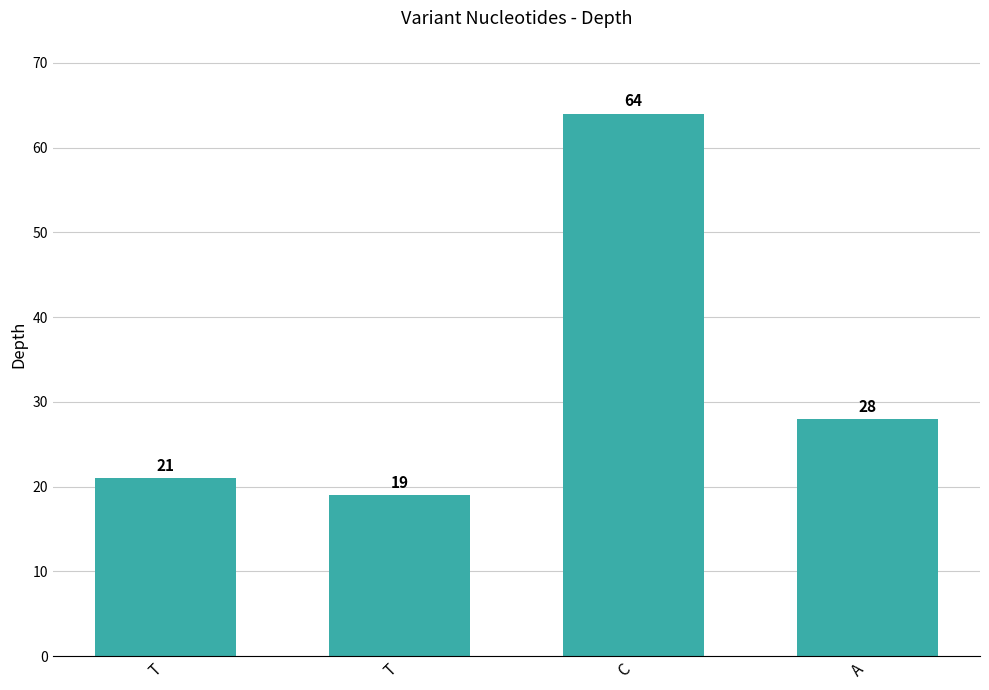

List the labels in order of value, smallest first.

T, T, A, C